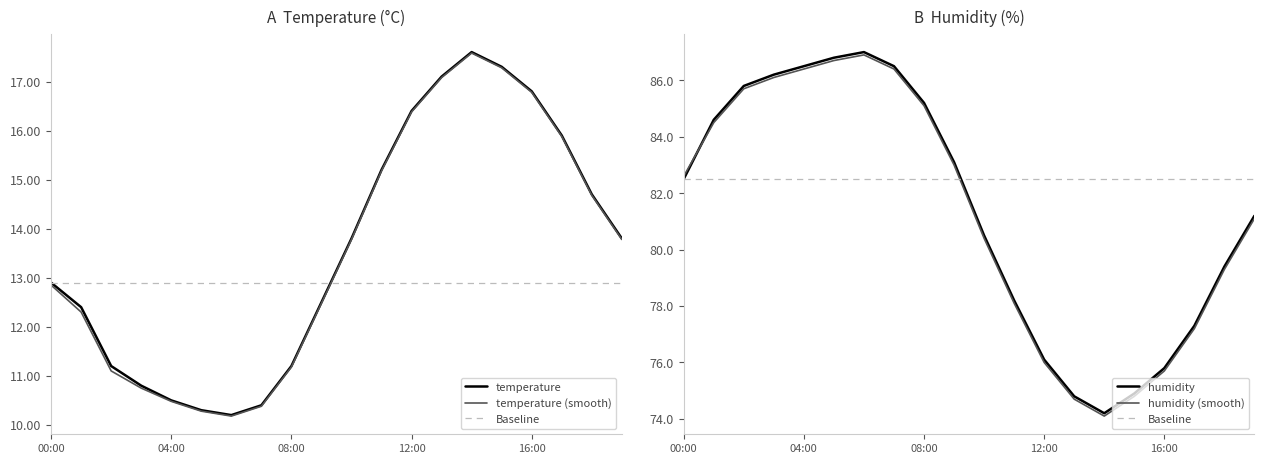

True or false: temperature has more than 1 interior local peaks.

False